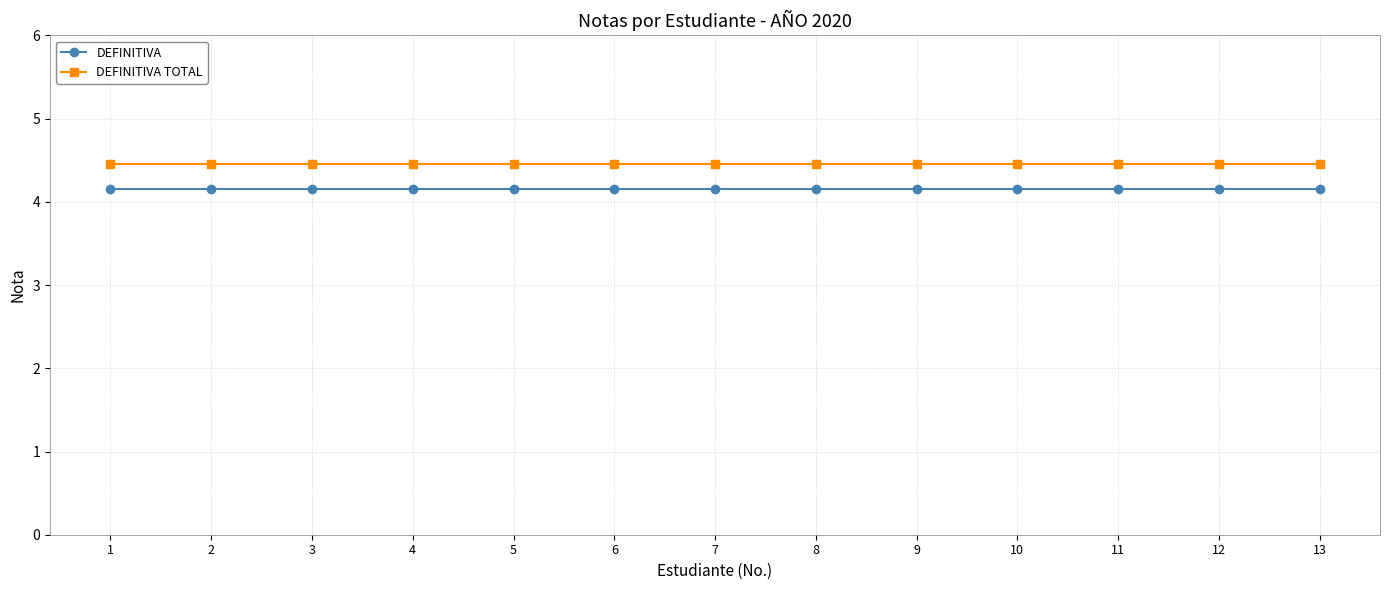

What is the value of the DEFINITIVA point at the 1st from the left?

4.2